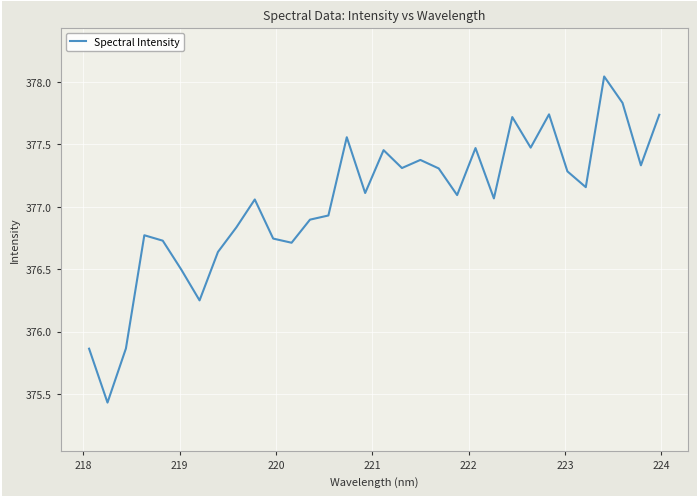

What is the difference between the maximum and minimum values?

2.6